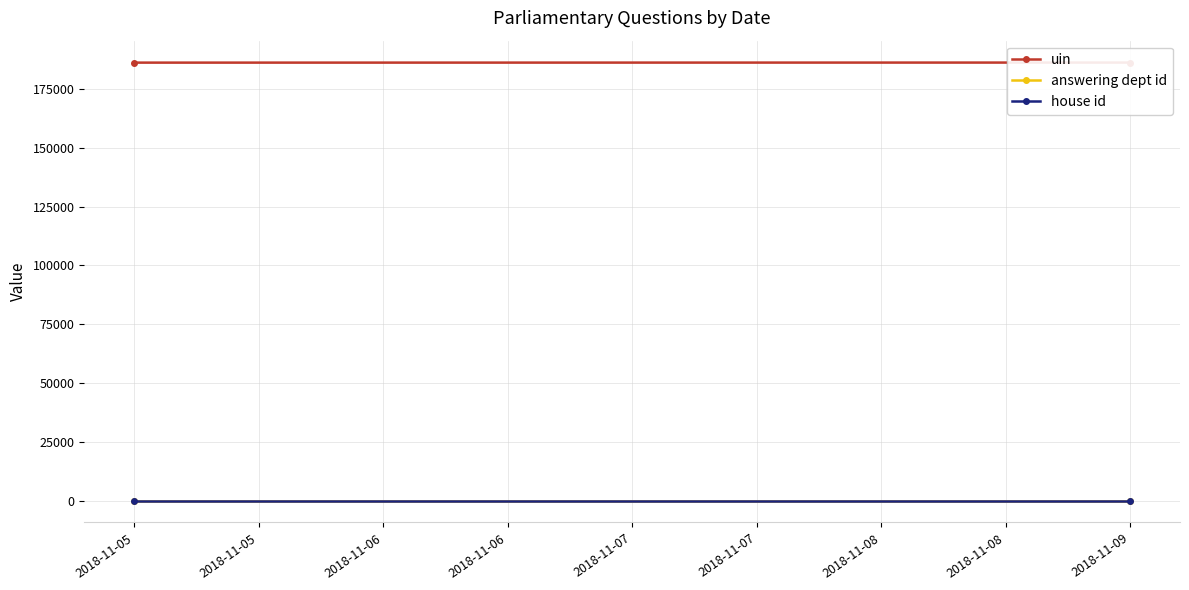

The value of uin at 2018-11-05 is 186280.0. True or false?

True